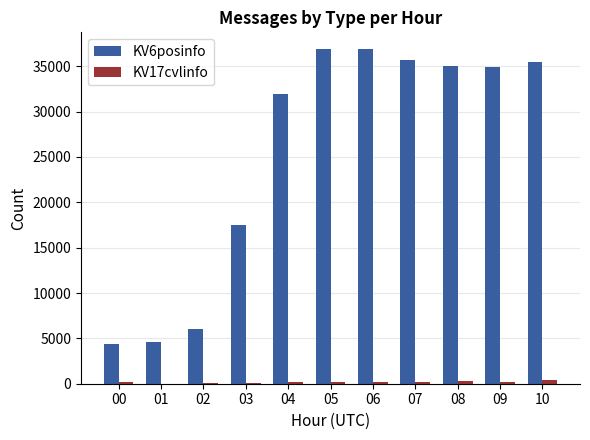

The value of KV6posinfo at 02 is 1742. True or false?

False